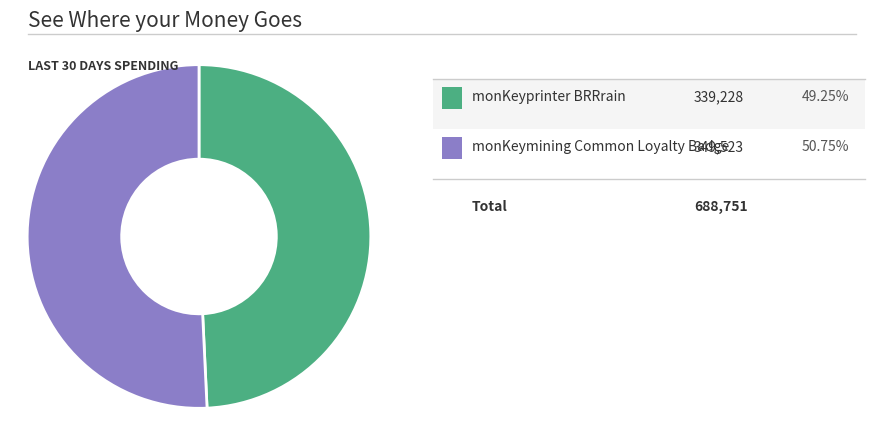

Is there a majority slice in this chart?

Yes